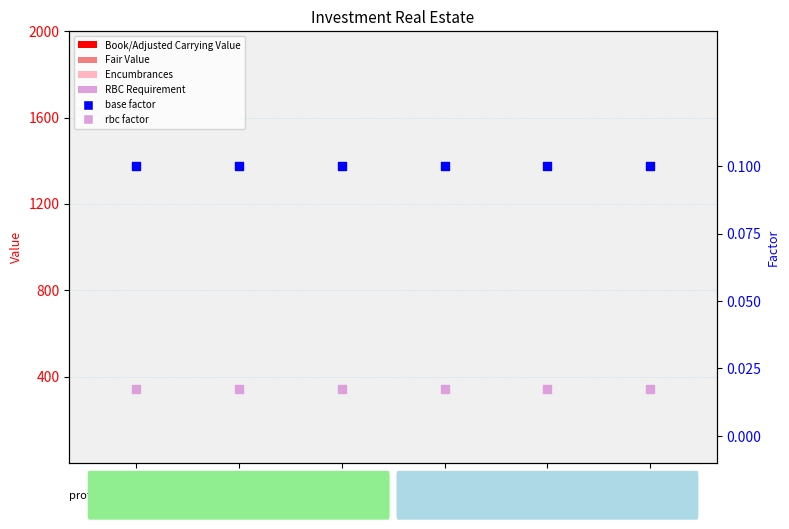

Which series has the largest total across all categories?

base factor